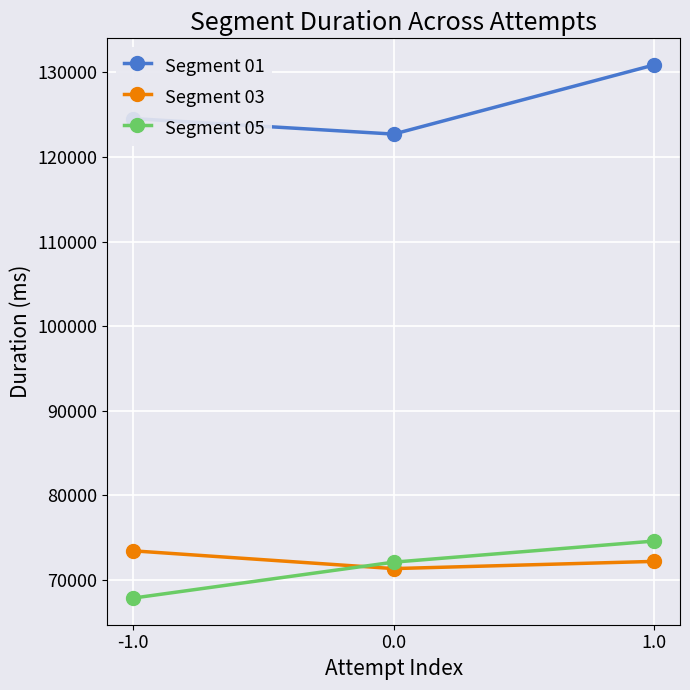

Reading left to right, transcribe all the data shown in this chart.

Segment 01: 124546	122712	130884
Segment 03: 73432	71333	72185
Segment 05: 67848	72094	74587